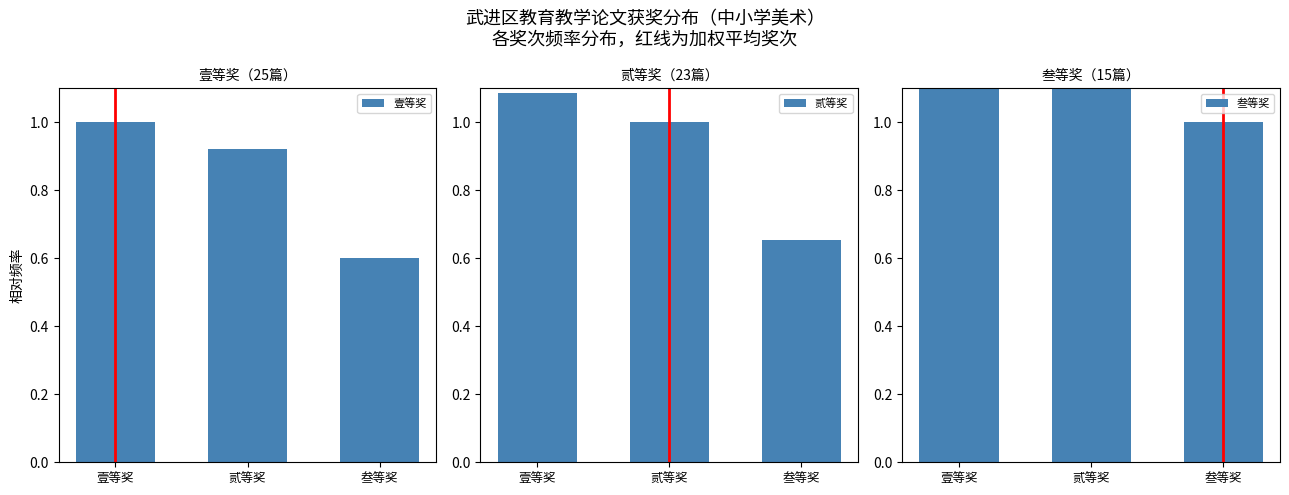

Which category has the lowest value across all series?

叁等奖